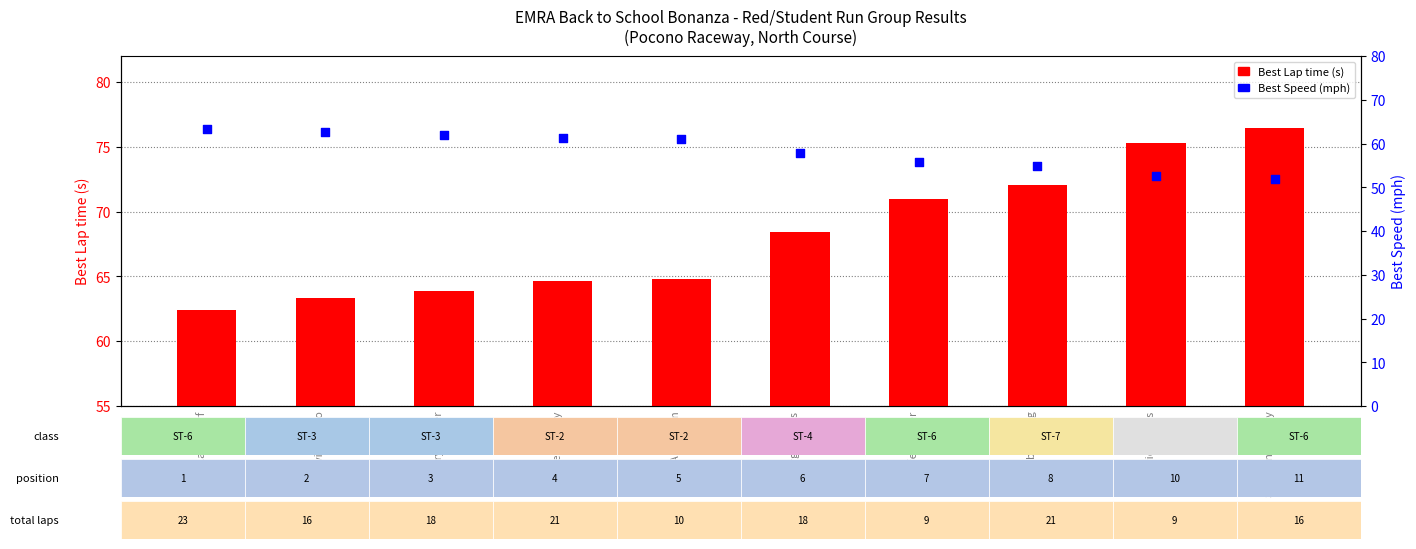

What is the total value across all series at Gregory Tucker?

125.9